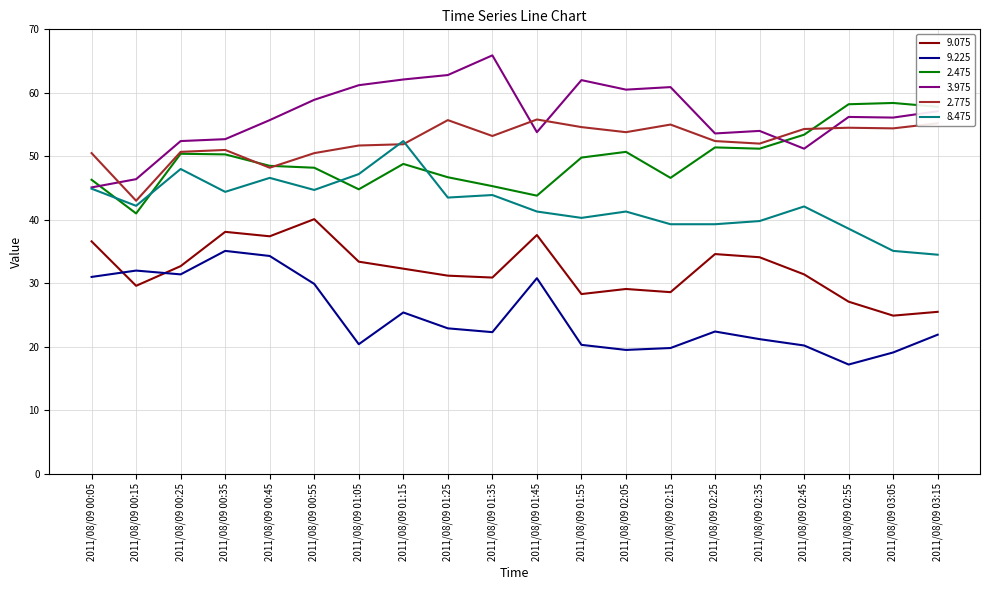

What is the difference between the maximum and minimum values in the 9.075 series?

15.2